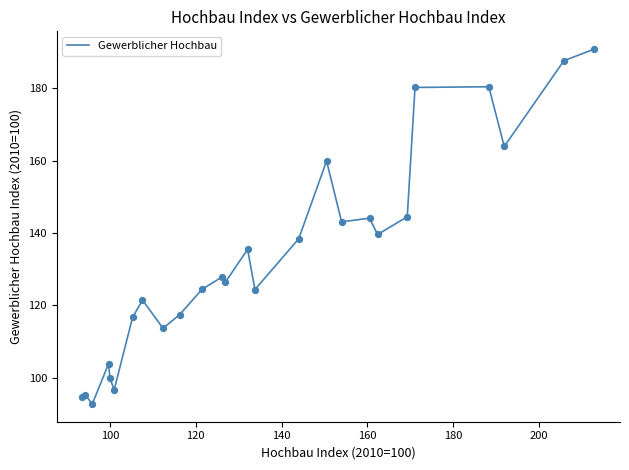

What is the maximum value shown in the chart?

190.8